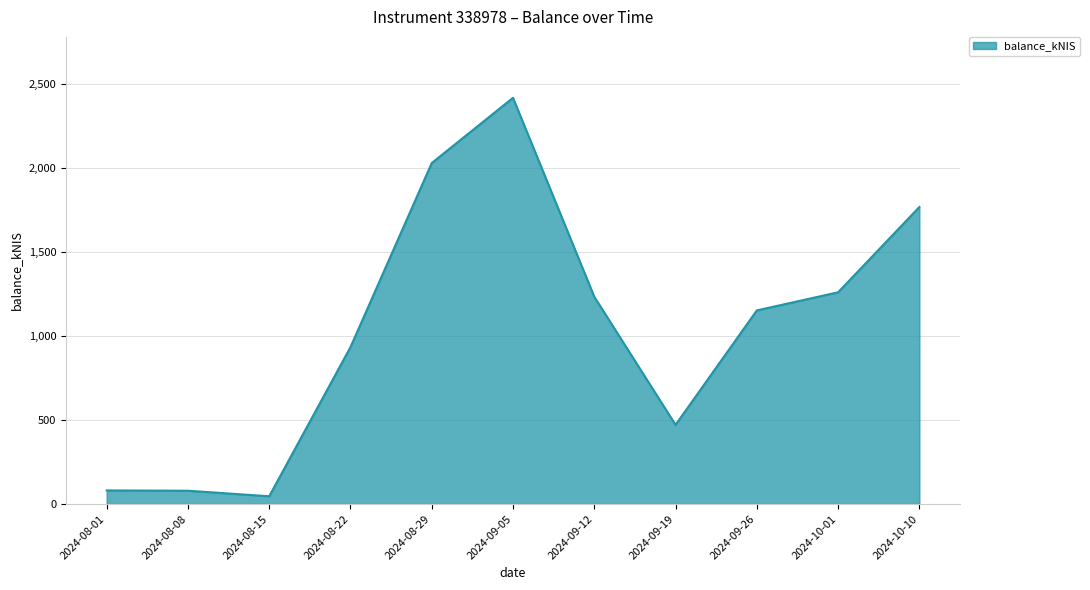

Between 2024-08-01 and 2024-08-29, which is larger?

2024-08-29